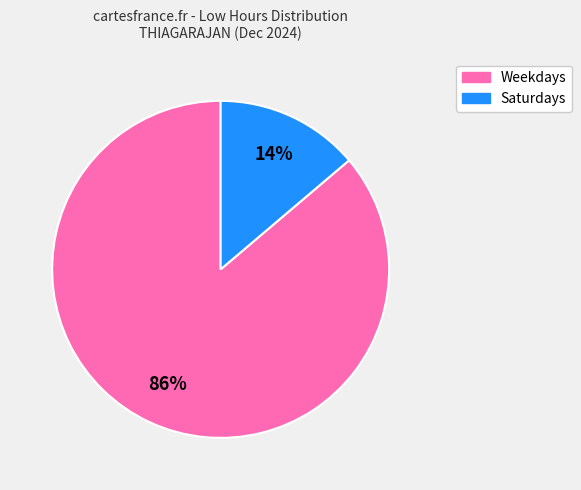

How many slices are in this pie chart?

2